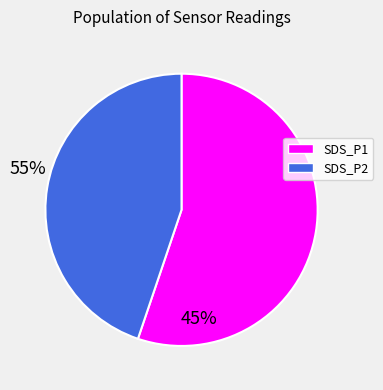

How many segments does this pie chart have?

2